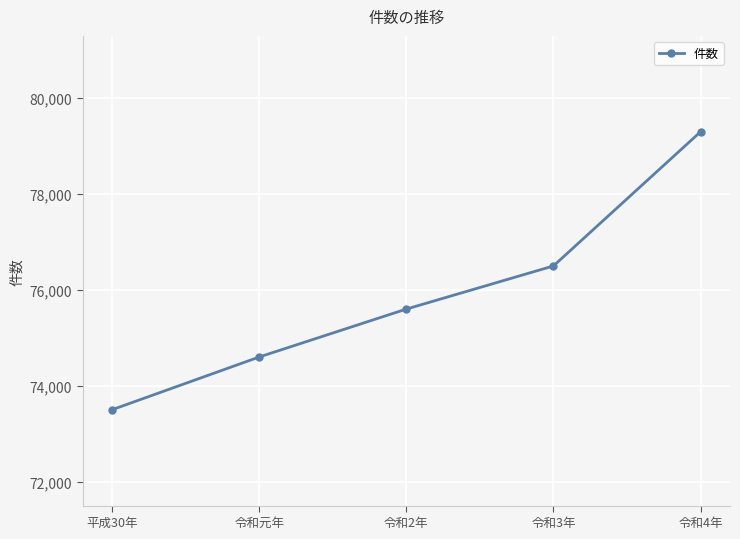

The chart shows a value of 76500 at 令和3年. True or false?

True